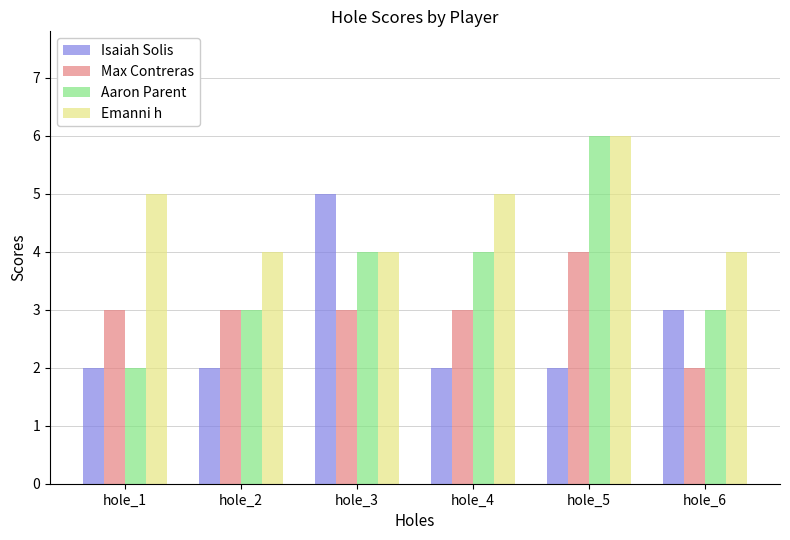

What is the difference between the maximum and minimum values in the Max Contreras series?

2